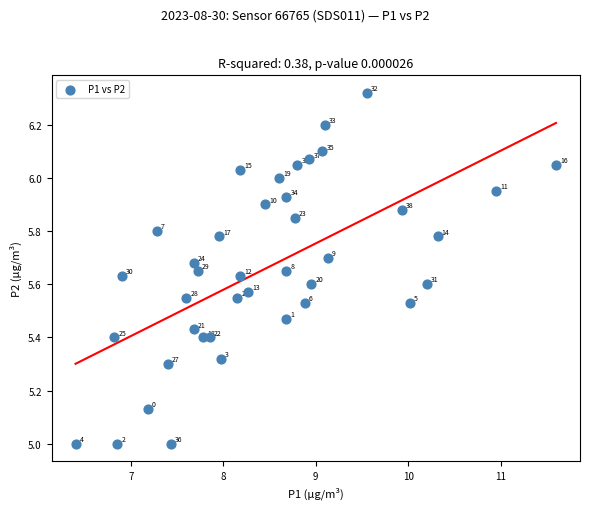

What Y value in the scatter plot is closest to 5?

5.0